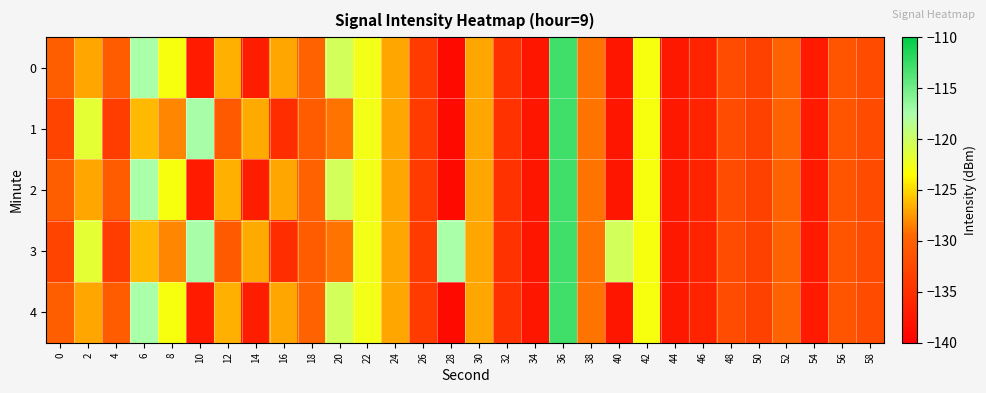

Reading right to left, list all the values displayed in this chart.

0: 58=-132.2	56=-131.1	54=-137.3	52=-129.9	50=-133.2	48=-132.0	46=-136.3	44=-137.5	42=-122.9	40=-137.6	38=-128.9	36=-112.9	34=-137.6	32=-134.7	30=-126.9	28=-138.9	26=-133.9	24=-126.9	22=-122.7	20=-120.4	18=-129.8	16=-126.9	14=-136.9	12=-126.6	10=-137.2	8=-122.9	6=-117.6	4=-130.4	2=-126.9	0=-130.2
1: 58=-132.2	56=-131.1	54=-137.3	52=-129.9	50=-133.2	48=-132.0	46=-136.3	44=-137.5	42=-122.9	40=-137.6	38=-128.9	36=-112.9	34=-137.6	32=-134.7	30=-126.9	28=-138.9	26=-133.9	24=-126.9	22=-122.7	20=-128.9	18=-130.5	16=-135.3	14=-126.9	12=-130.7	10=-117.4	8=-128.3	6=-126.3	4=-133.6	2=-121.7	0=-132.9
2: 58=-132.2	56=-131.1	54=-137.3	52=-129.9	50=-133.2	48=-132.0	46=-136.3	44=-137.5	42=-122.9	40=-137.6	38=-128.9	36=-112.9	34=-137.6	32=-134.7	30=-126.9	28=-138.9	26=-133.9	24=-126.9	22=-122.7	20=-120.4	18=-129.8	16=-126.9	14=-136.9	12=-126.6	10=-137.2	8=-122.9	6=-117.6	4=-130.4	2=-126.9	0=-130.2
3: 58=-132.2	56=-131.1	54=-137.3	52=-129.9	50=-133.2	48=-132.0	46=-136.3	44=-137.5	42=-122.9	40=-120.4	38=-128.9	36=-112.9	34=-137.6	32=-134.7	30=-126.9	28=-117.6	26=-133.9	24=-126.9	22=-122.7	20=-128.9	18=-130.5	16=-135.3	14=-126.9	12=-130.7	10=-117.4	8=-128.3	6=-126.3	4=-133.6	2=-121.7	0=-132.9
4: 58=-132.2	56=-131.1	54=-137.3	52=-129.9	50=-133.2	48=-132.0	46=-136.3	44=-137.5	42=-122.9	40=-137.6	38=-128.9	36=-112.9	34=-137.6	32=-134.7	30=-126.9	28=-138.9	26=-133.9	24=-126.9	22=-122.7	20=-120.4	18=-129.8	16=-126.9	14=-136.9	12=-126.6	10=-137.2	8=-122.9	6=-117.6	4=-130.4	2=-126.9	0=-130.2